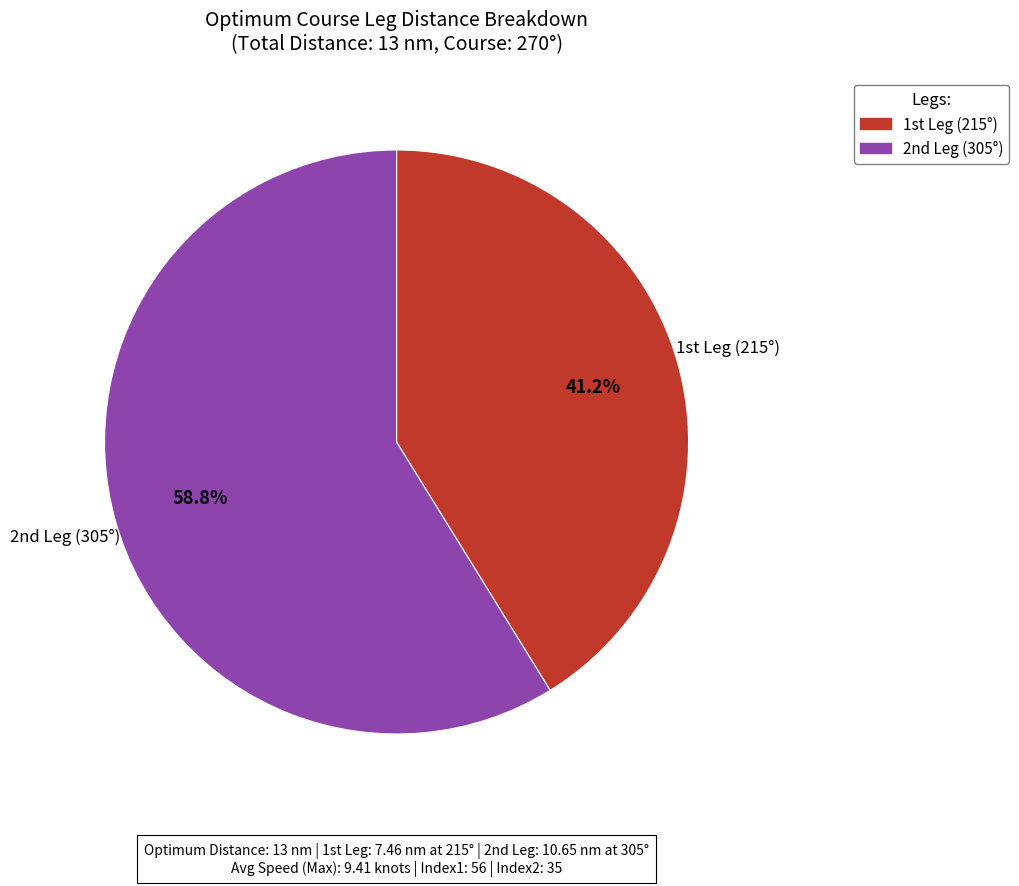

Which slice is the largest?

2nd Leg